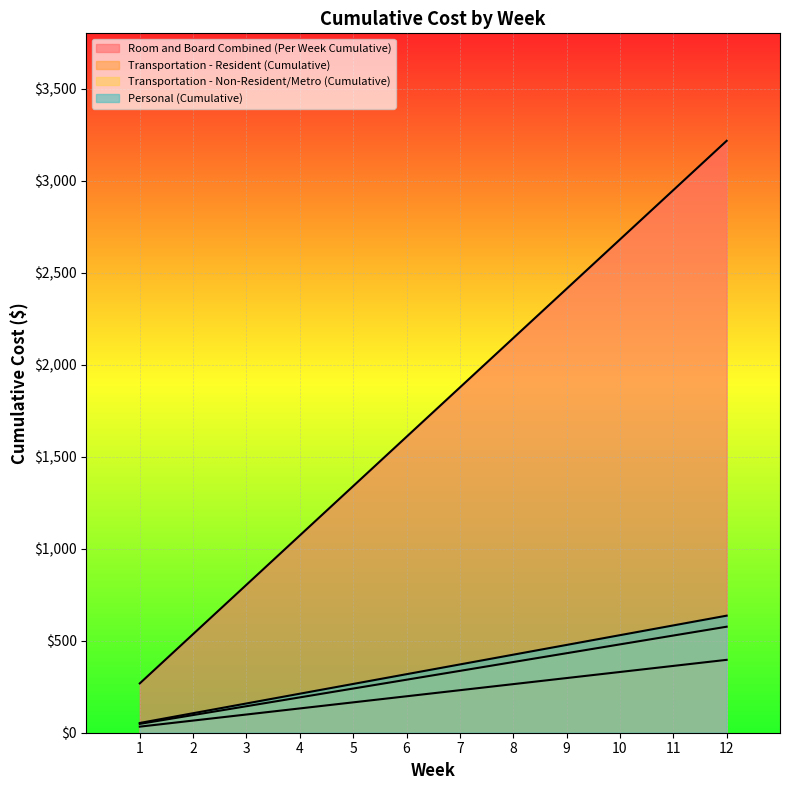

What is the difference between the second highest and second lowest values in the Personal (Cumulative) series?

477